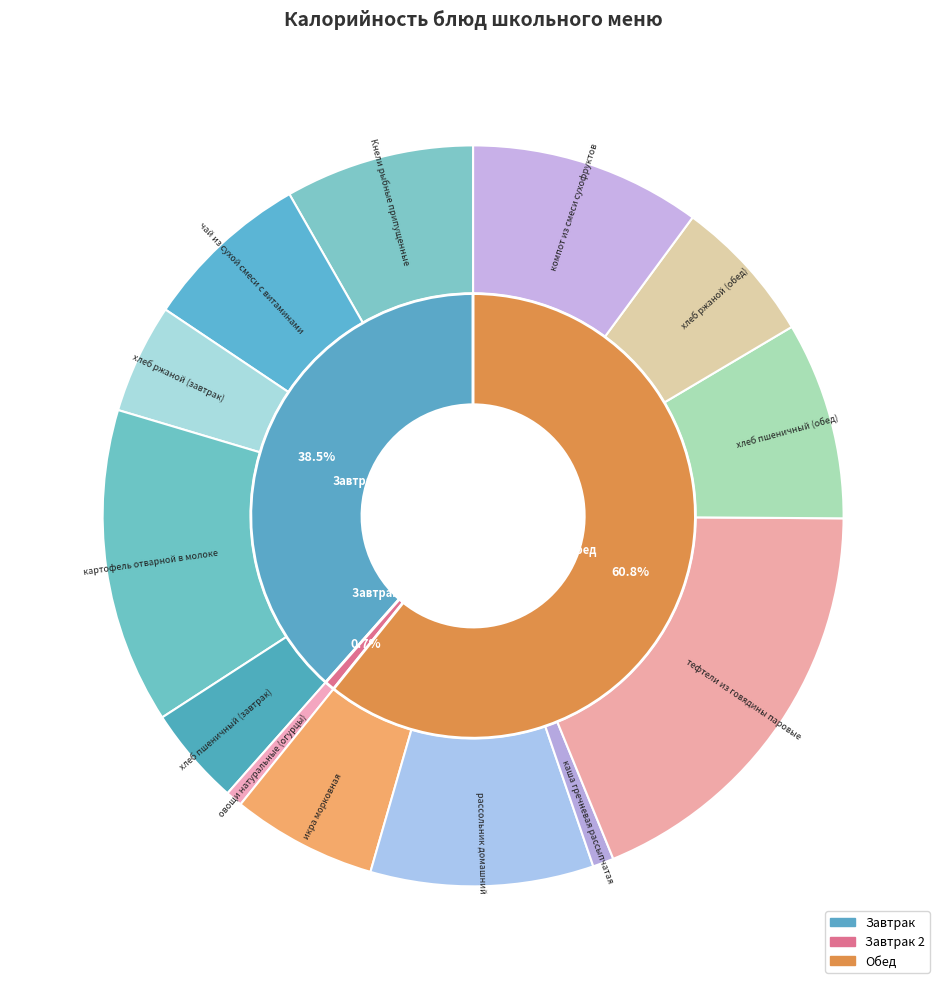

Rank the categories by value from highest to lowest.

тефтели из говядины паровые, картофель отварной в молоке, компот из смеси сухофруктов, рассольник домашний, хлеб пшеничный (обед), Кнели рыбные припущенные, чай из сухой смеси с витаминами, хлеб ржаной (обед), икра морковная, хлеб ржаной (завтрак), хлеб пшеничный (завтрак), каша гречневая рассыпчатая, овощи натуральные (огурцы)